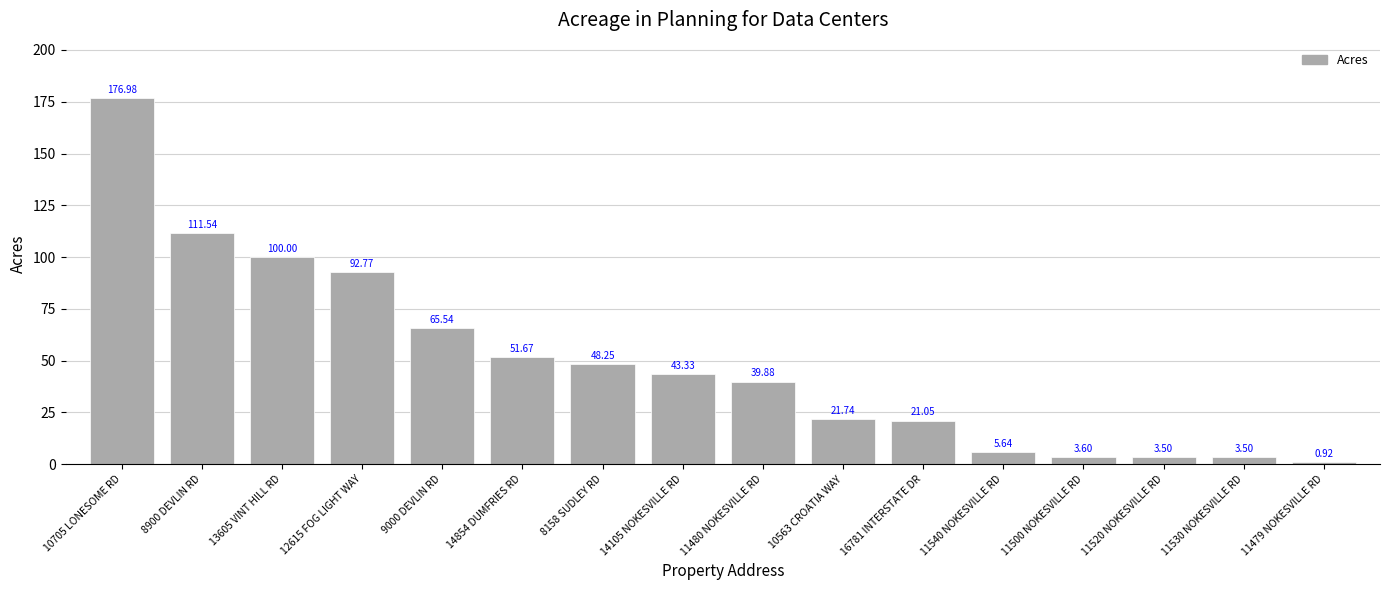

What is the difference between the second highest and minimum values?

110.6